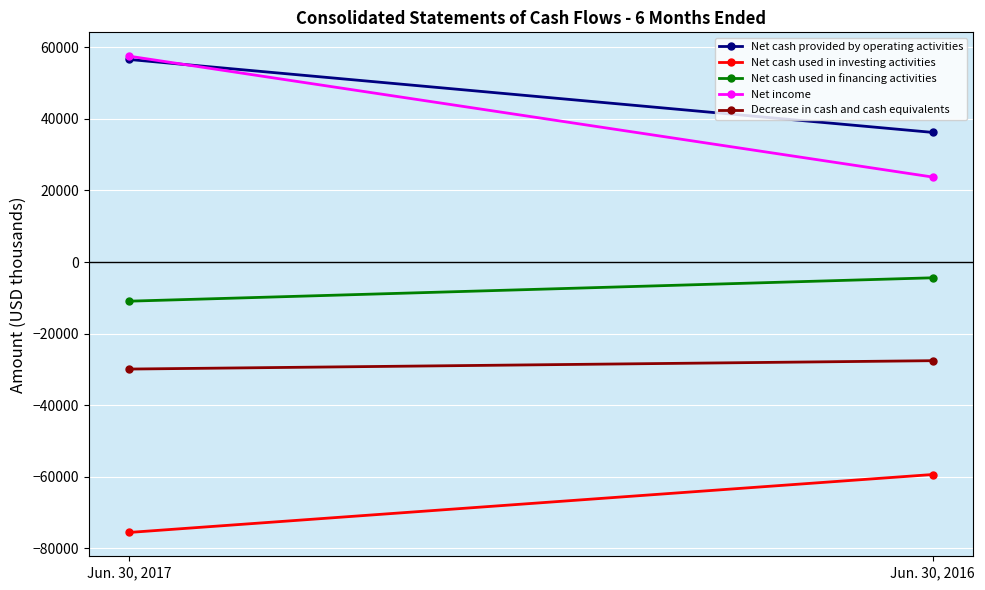

Reading left to right, list all the values displayed in this chart.

Net cash provided by operating activities: Jun. 30, 2017=56629	Jun. 30, 2016=36231
Net cash used in investing activities: Jun. 30, 2017=-75606	Jun. 30, 2016=-59404
Net cash used in financing activities: Jun. 30, 2017=-10950	Jun. 30, 2016=-4410
Net income: Jun. 30, 2017=57552	Jun. 30, 2016=23751
Decrease in cash and cash equivalents: Jun. 30, 2017=-29927	Jun. 30, 2016=-27583